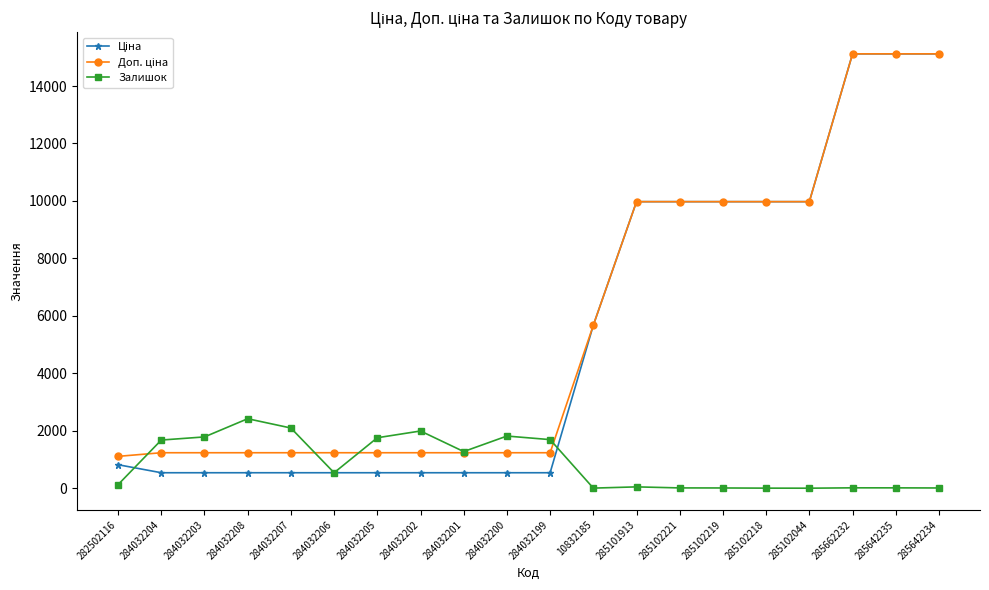

True or false: Залишок has more than 1 points higher than both neighbors.

True